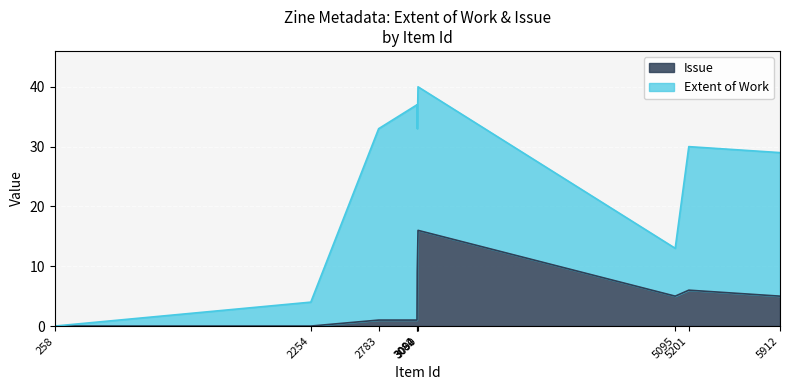

How many interior local valleys (lower than both neighbors) does the data have?

1